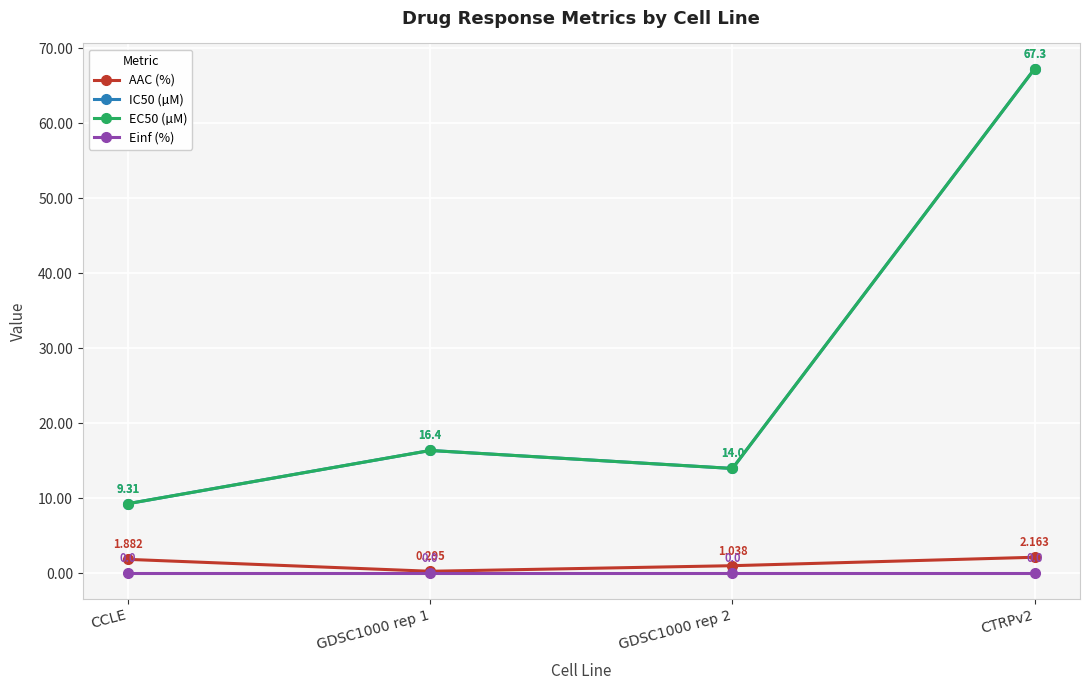

What is the total value across all series at GDSC1000 rep 2?

29.0